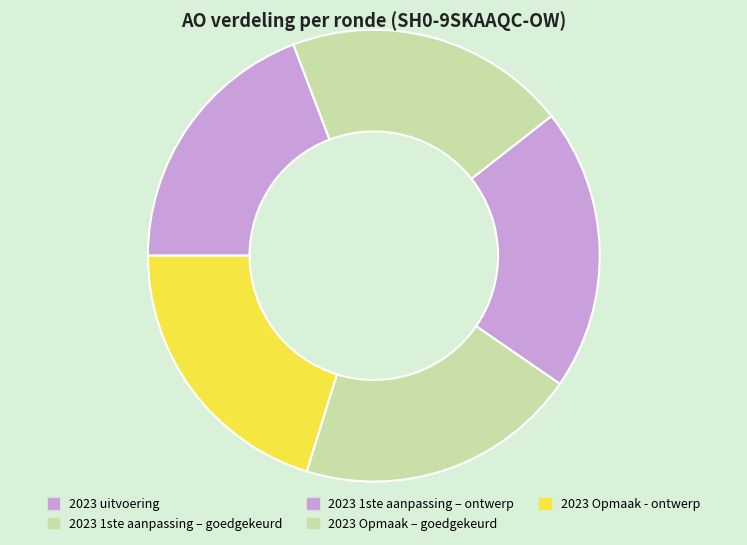

Which slice is the largest?

2023 1ste aanpassing – goedgekeurd